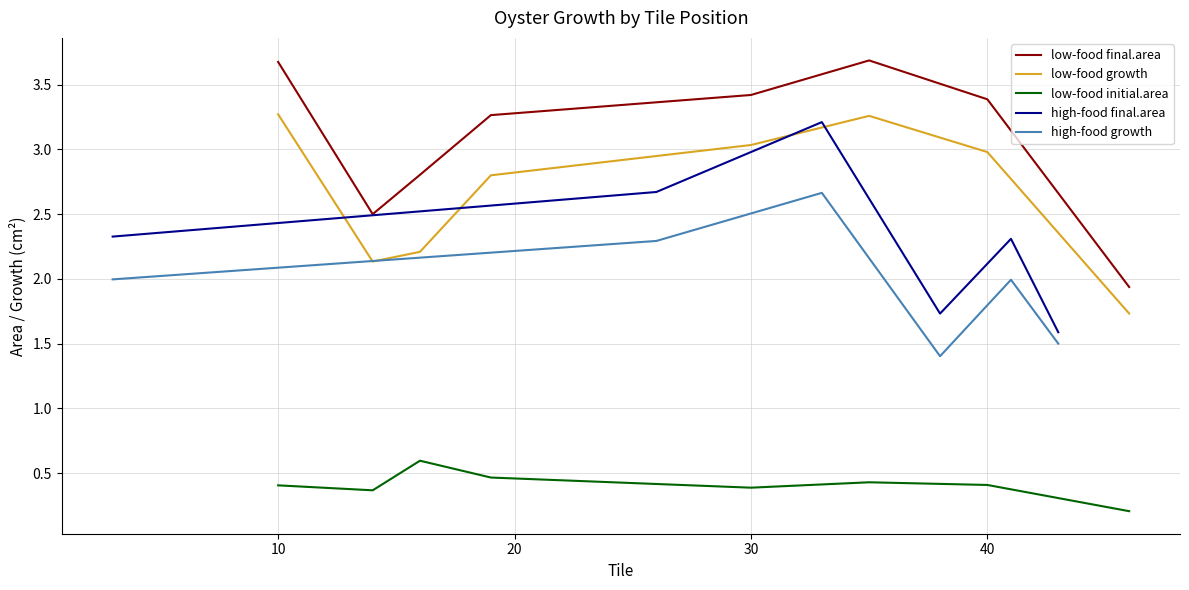

True or false: low-food growth and low-food final.area intersect in this chart.

False